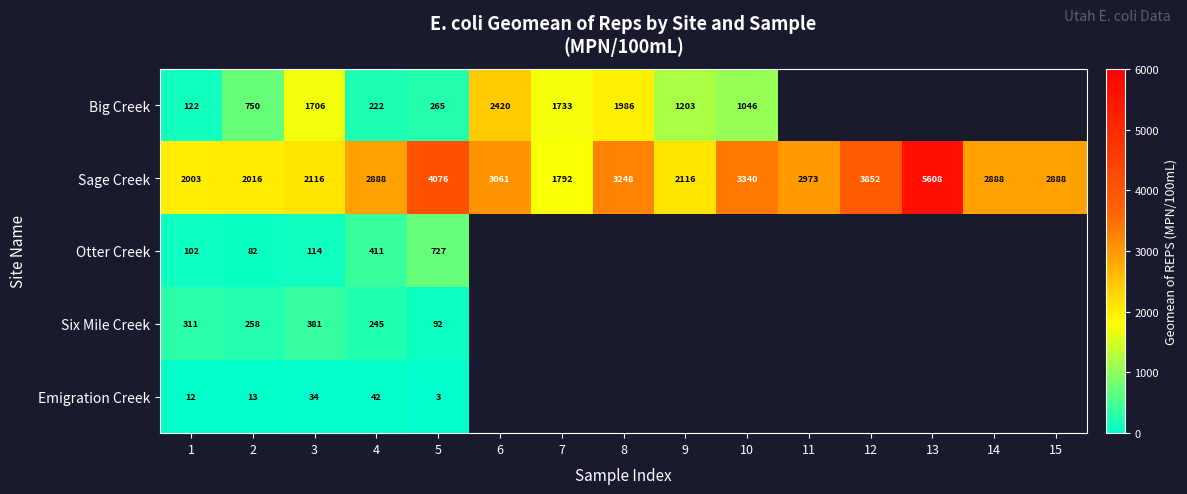

Rank the series at 3 from highest to lowest value.

Sage Creek, Big Creek, Six Mile Creek, Otter Creek, Emigration Creek